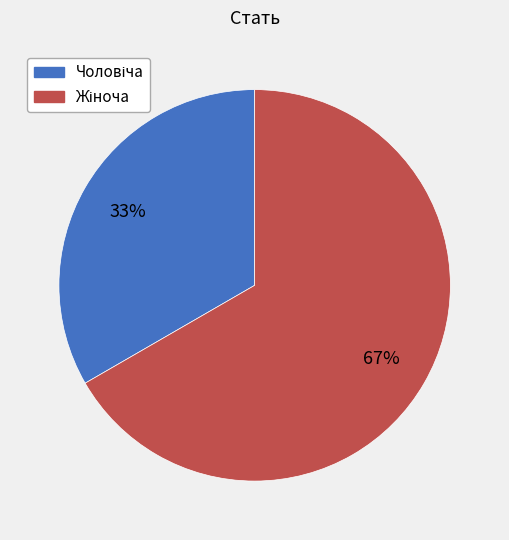

How many segments does this pie chart have?

2